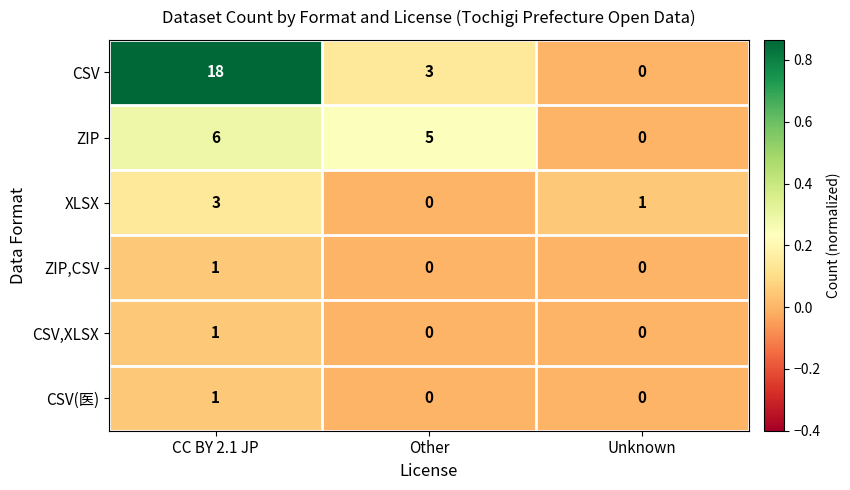

What is the difference between the highest and lowest values at Other?

5